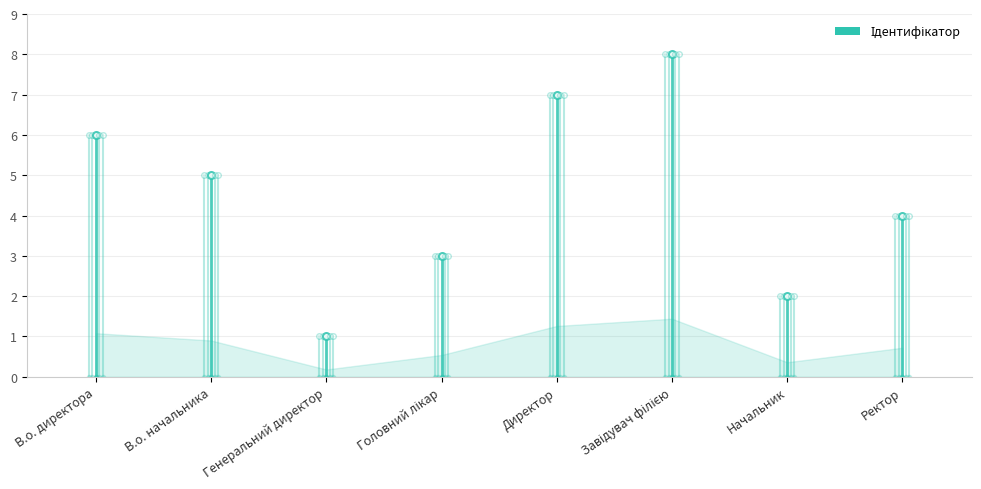

What is the value of the 1st bar from the left?

6